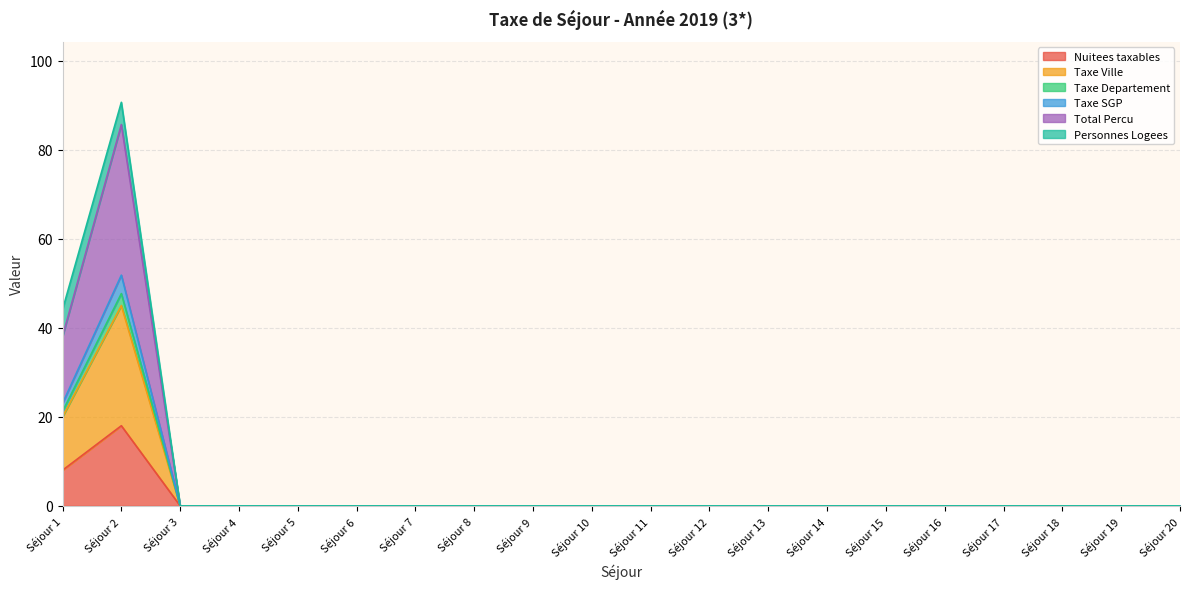

What is the approximate value of Nuitees taxables at Séjour 1?

8.0